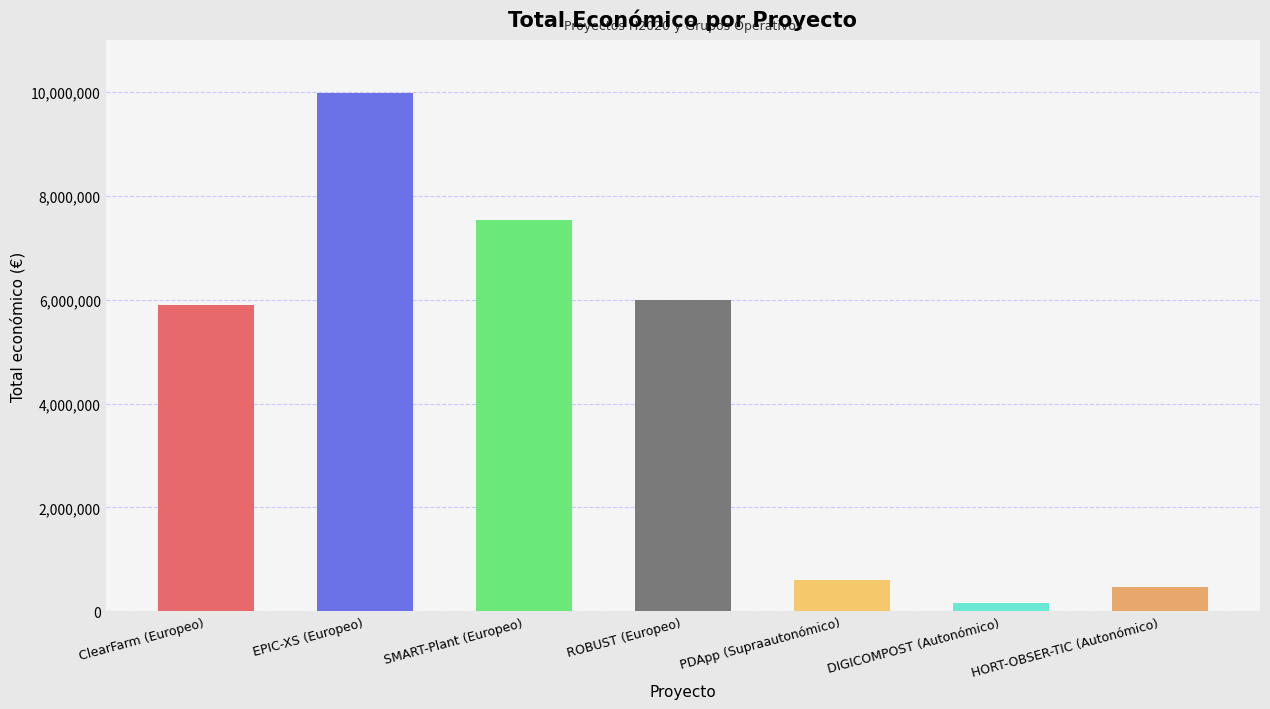

What is the label of the 7th bar from the right?

ClearFarm (Europeo)